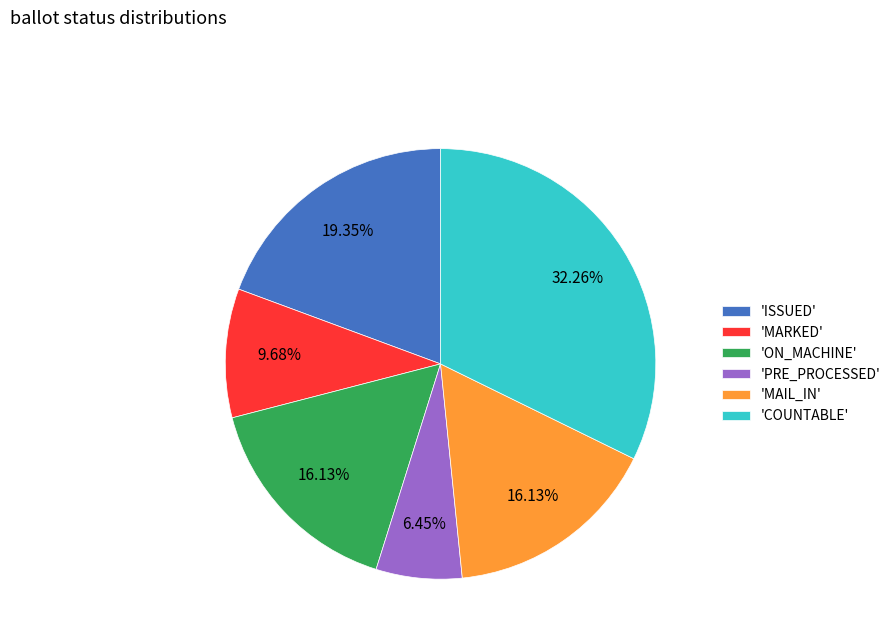

What is the largest slice in the pie chart?

'COUNTABLE'